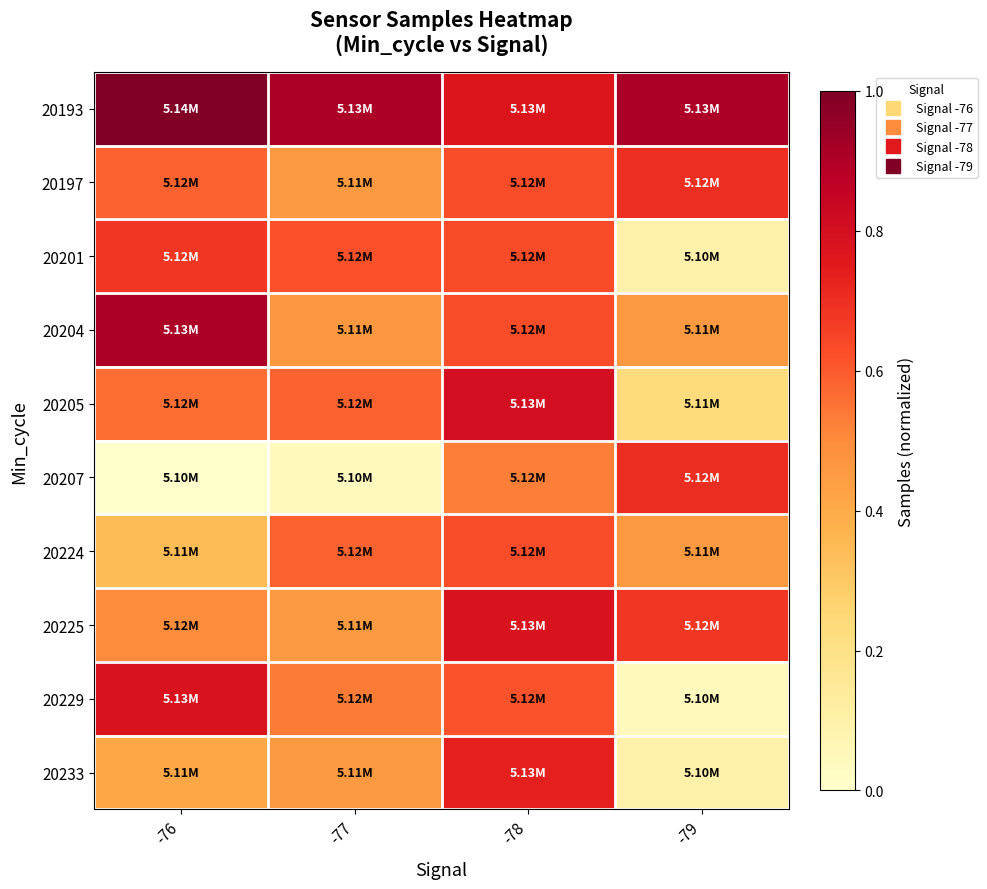

At how many categories does at least one series exceed 0?

4